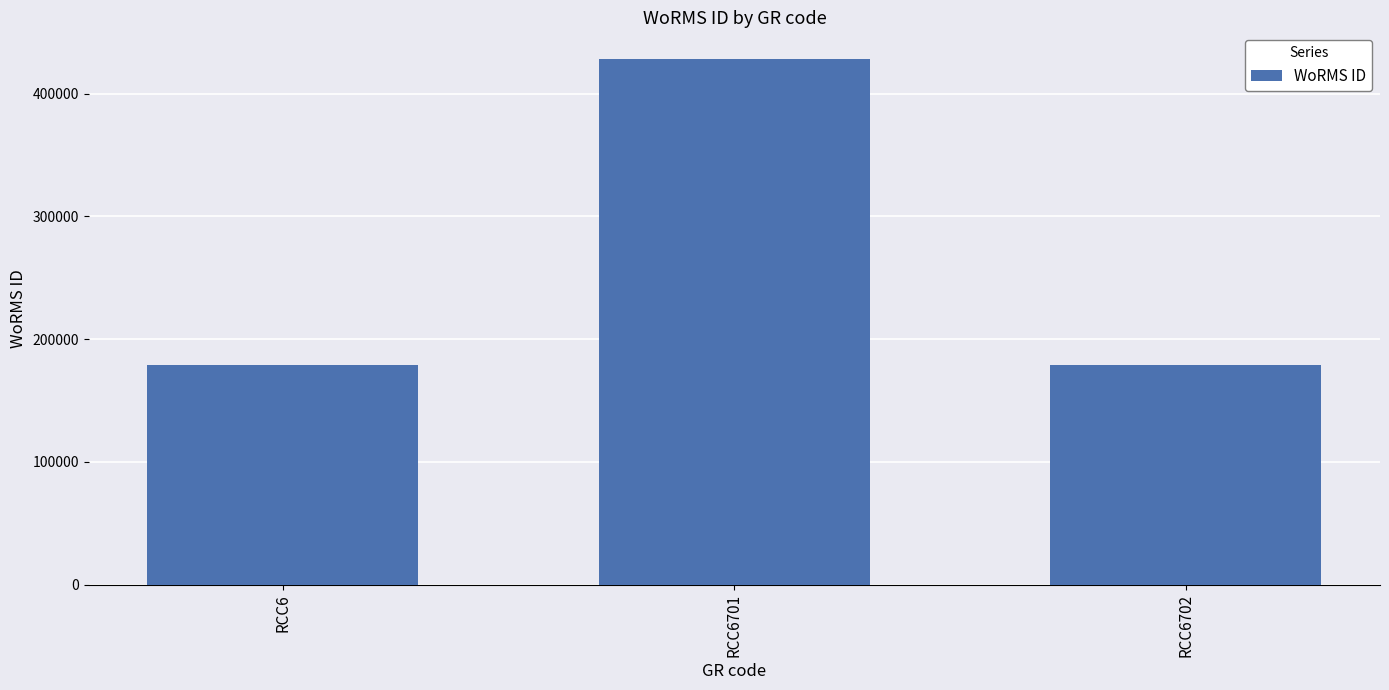

At which category does the chart reach its peak across all series?

RCC6701